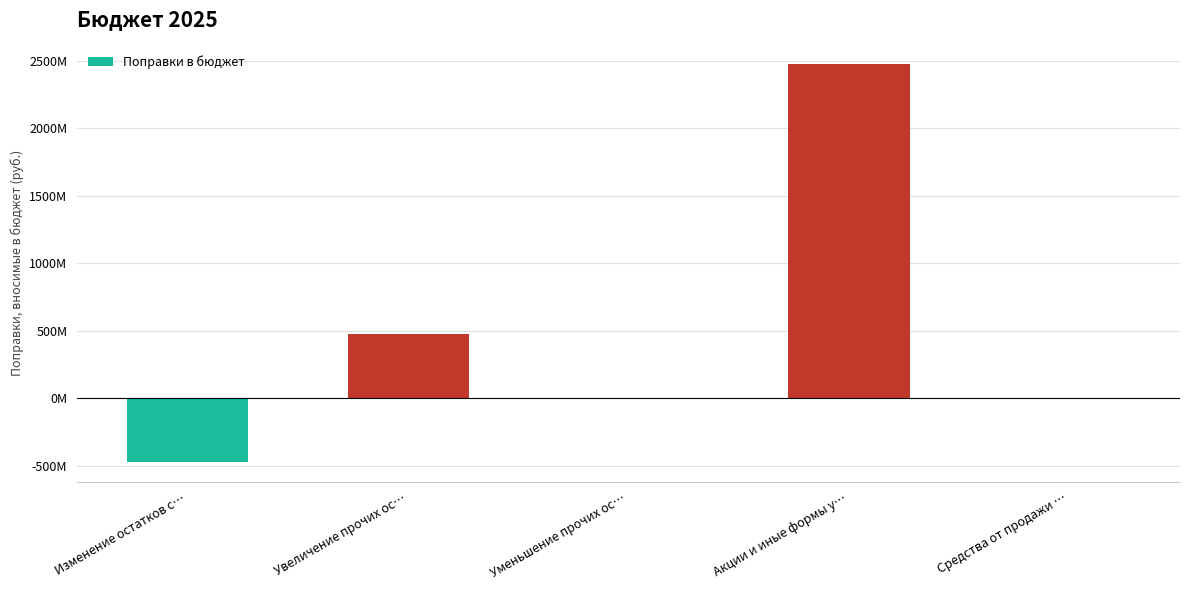

What is the sum of all values?

2479752266